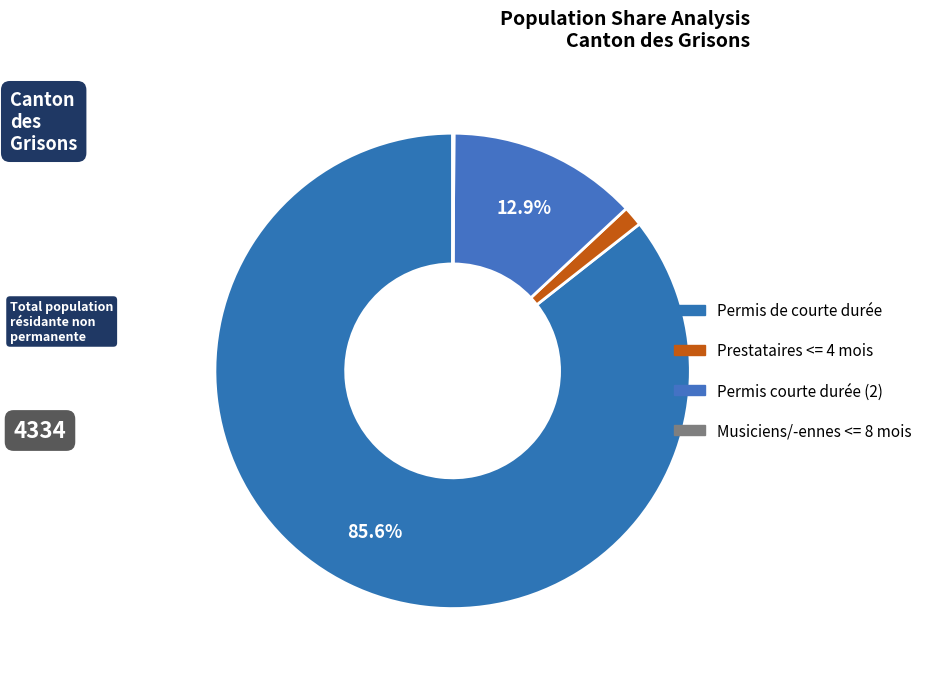

How many segments does this pie chart have?

4